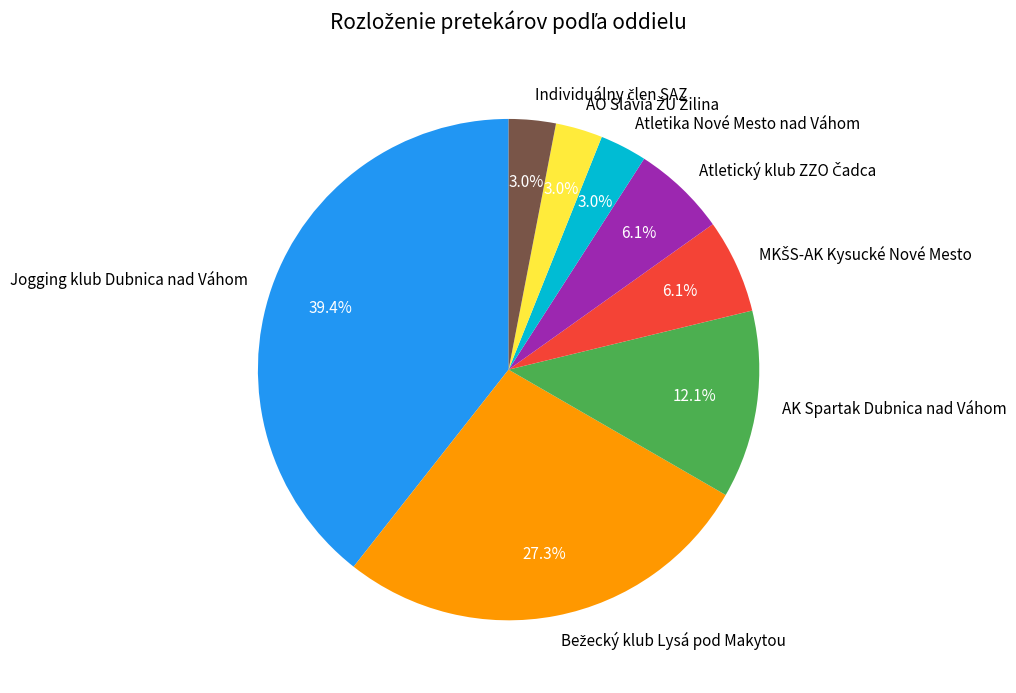

What percentage is NOT represented by AK Spartak Dubnica nad Váhom?

87.9%